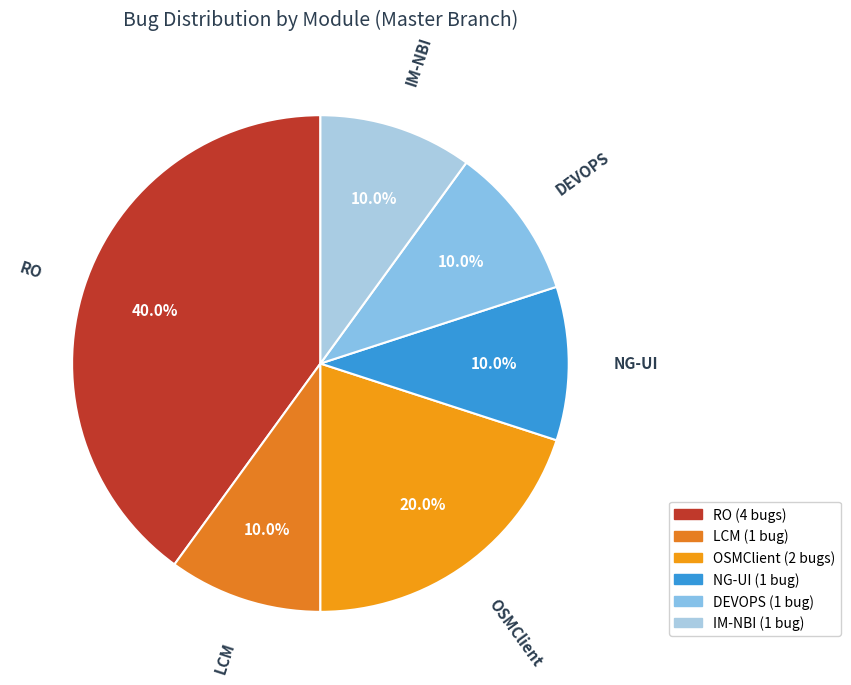

The DEVOPS slice represents 10% of the pie. True or false?

True